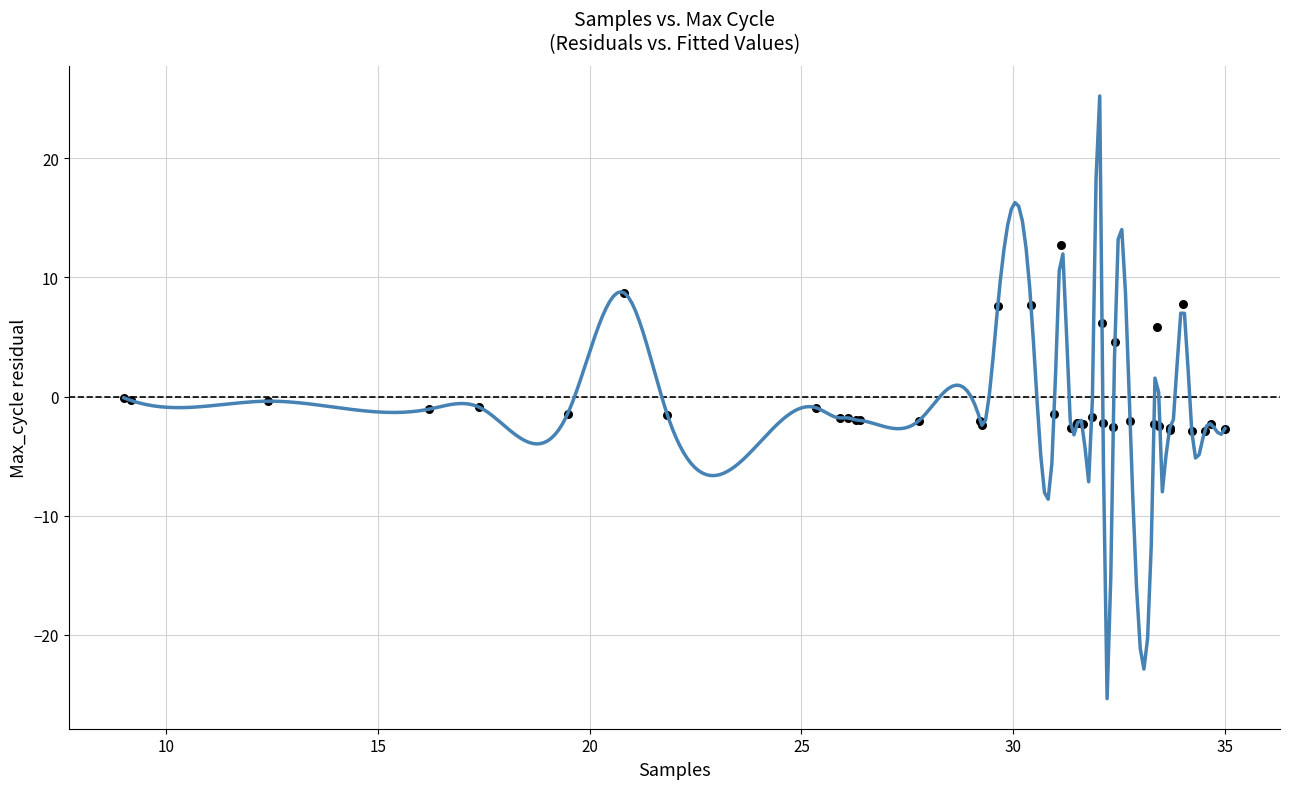

What Y value in the scatter plot is closest to 4?

4.6